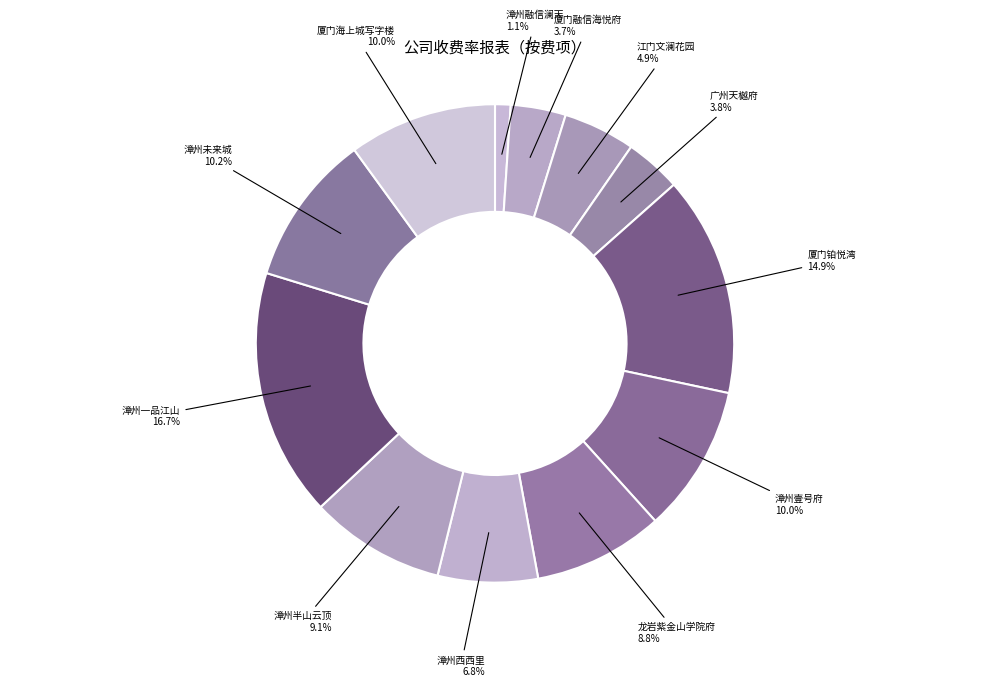

Is the sum of 漳州融信澜天 and 江门文澜花园 greater than half?

No